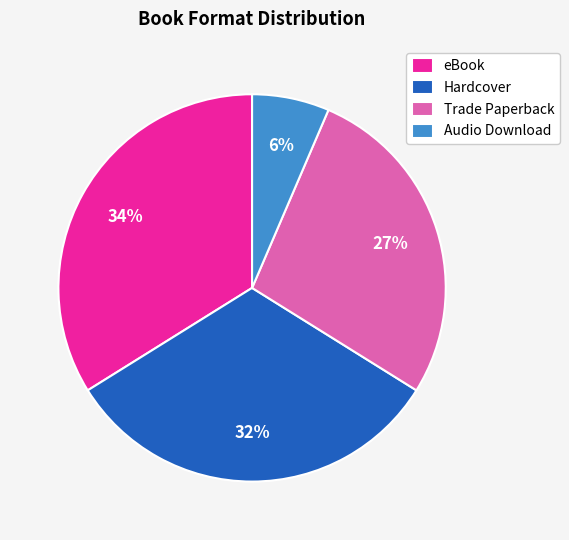

Do eBook and Trade Paperback together represent more than half of the pie?

Yes